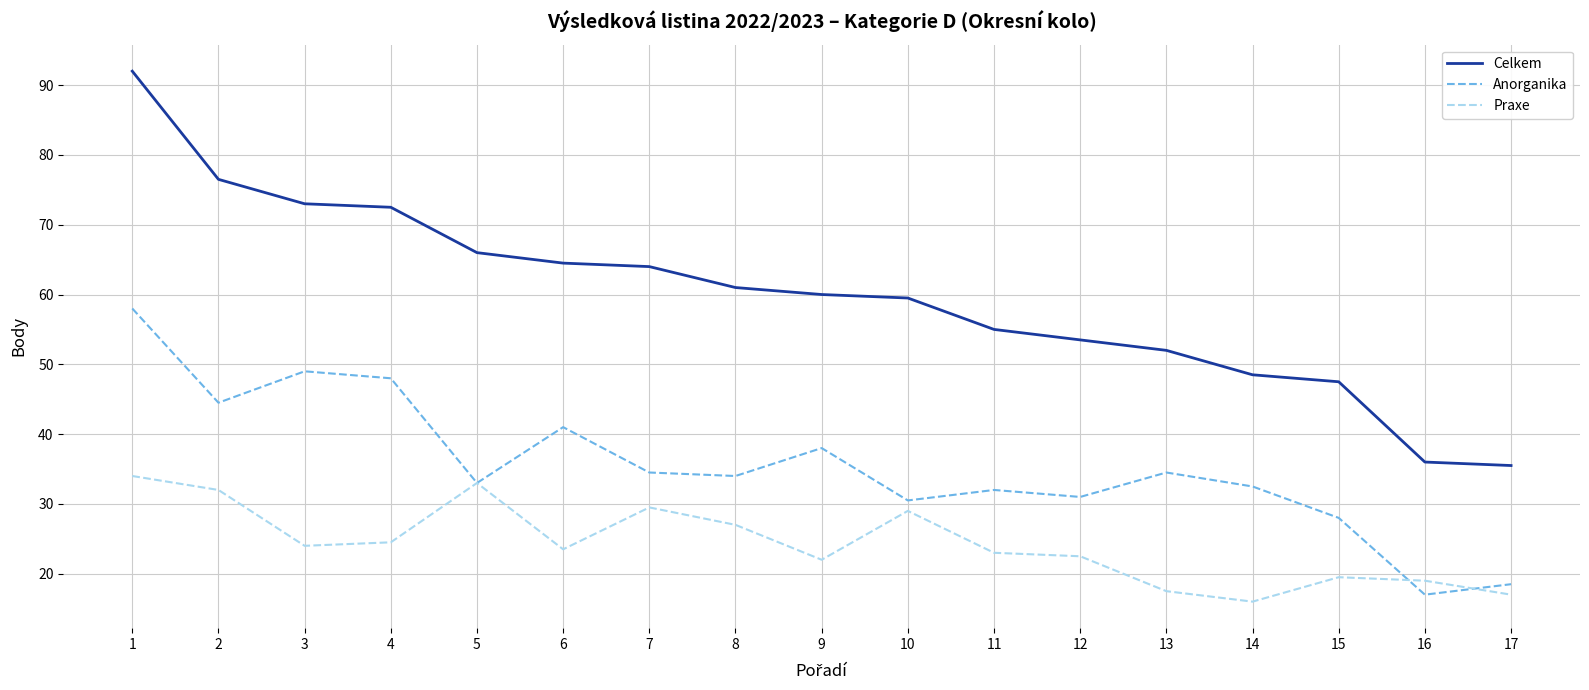

The value of Celkem at 3 is 73.0. True or false?

True